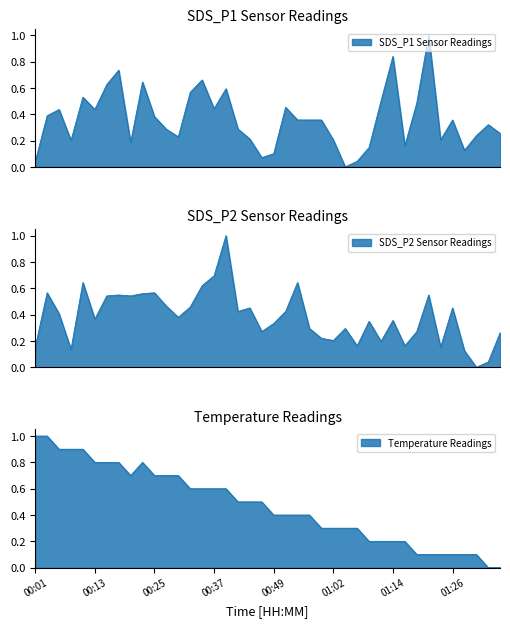

Reading left to right, list all the values displayed in this chart.

SDS_P1: 0.0	0.4	0.4	0.2	0.5	0.4	0.6	0.7	0.2	0.6	0.4	0.3	0.2	0.6	0.7	0.4	0.6	0.3	0.2	0.1	0.1	0.5	0.4	0.4	0.4	0.2	0.0	0.0	0.1	0.5	0.8	0.2	0.5	1.0	0.2	0.4	0.1	0.2	0.3	0.3
SDS_P2: 0.2	0.6	0.4	0.1	0.6	0.4	0.5	0.5	0.5	0.6	0.6	0.5	0.4	0.5	0.6	0.7	1.0	0.4	0.5	0.3	0.3	0.4	0.6	0.3	0.2	0.2	0.3	0.2	0.3	0.2	0.4	0.2	0.3	0.5	0.2	0.5	0.1	0.0	0.0	0.3
Temp: 1.0	1.0	0.9	0.9	0.9	0.8	0.8	0.8	0.7	0.8	0.7	0.7	0.7	0.6	0.6	0.6	0.6	0.5	0.5	0.5	0.4	0.4	0.4	0.4	0.3	0.3	0.3	0.3	0.2	0.2	0.2	0.2	0.1	0.1	0.1	0.1	0.1	0.1	0.0	0.0